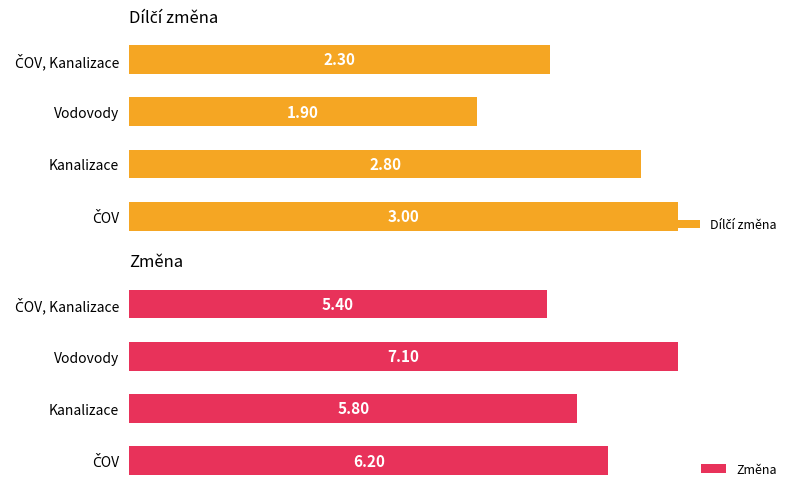

Rank the series by their average value, from lowest to highest.

Dílčí změna, Změna